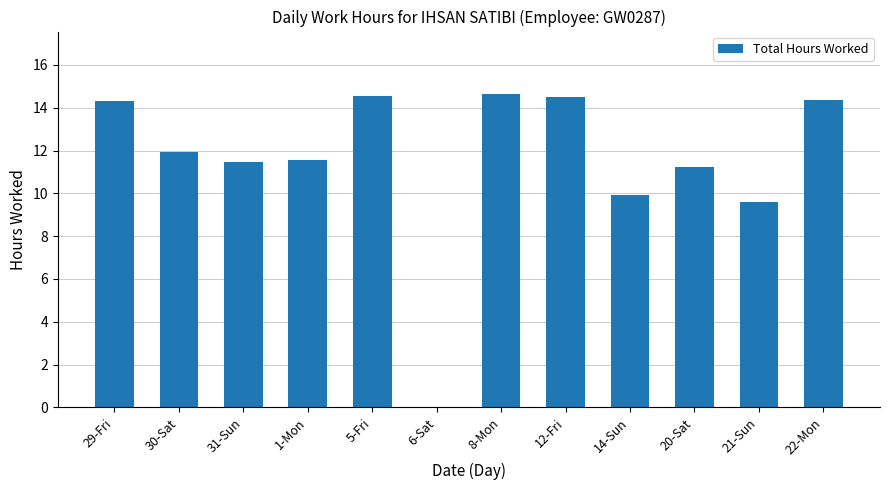

What is the maximum value shown in the chart?

14.6